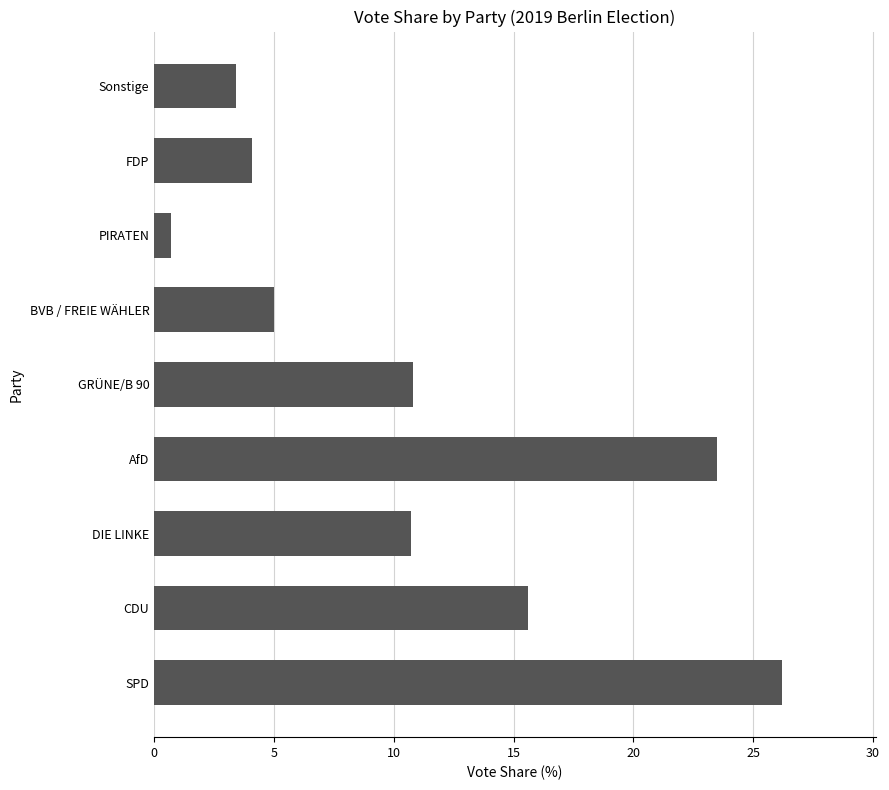

At which category does the chart reach its minimum across all series?

PIRATEN